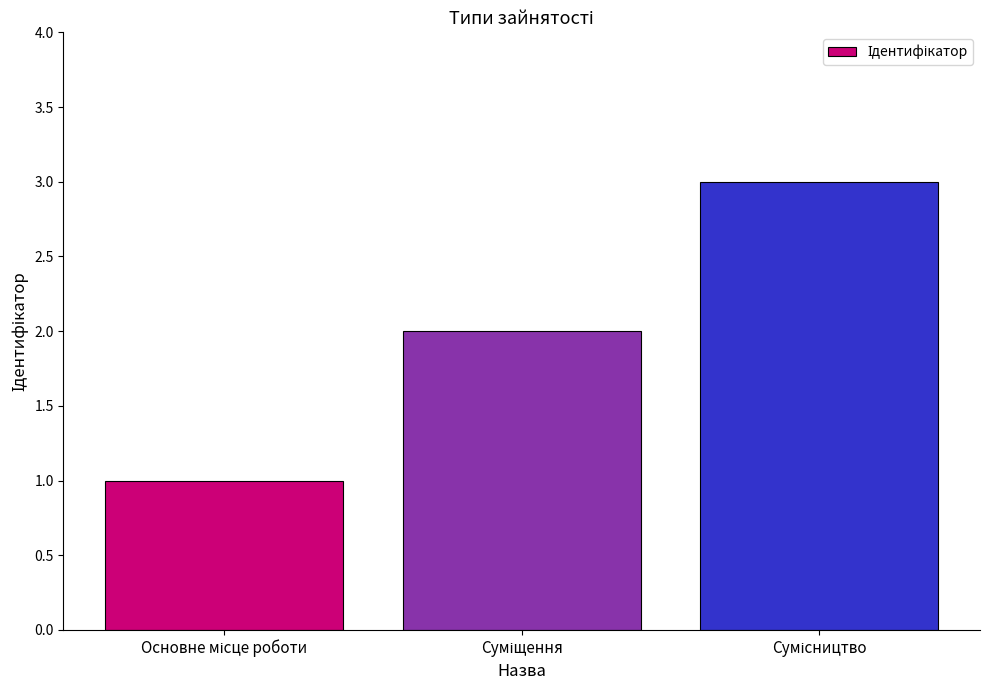

What is the sum of all values?

6